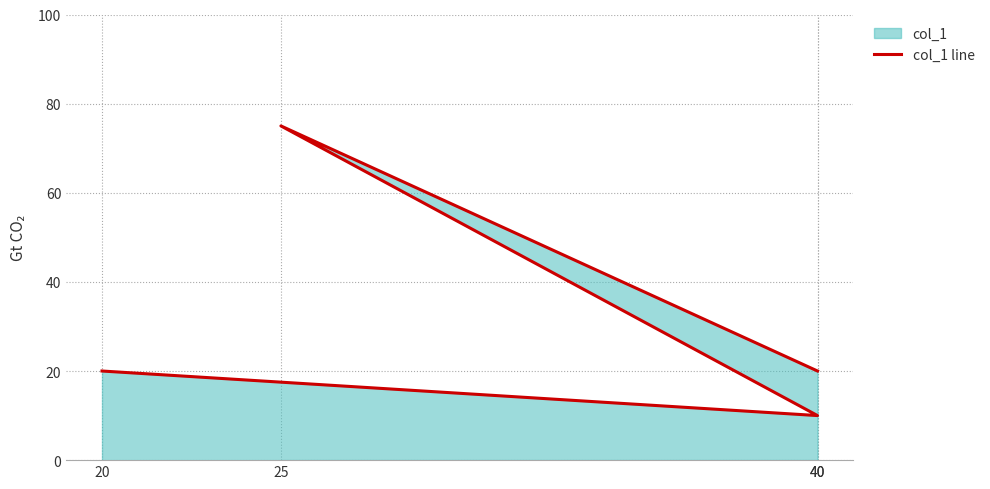

Where is the first local maximum?

25